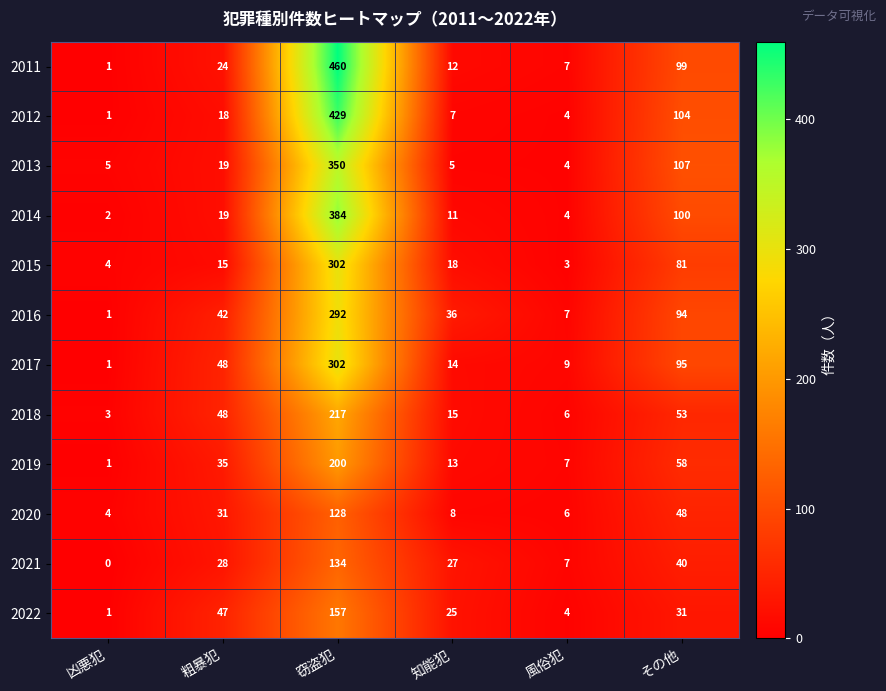

At which label is 2021 closest to 67?

その他